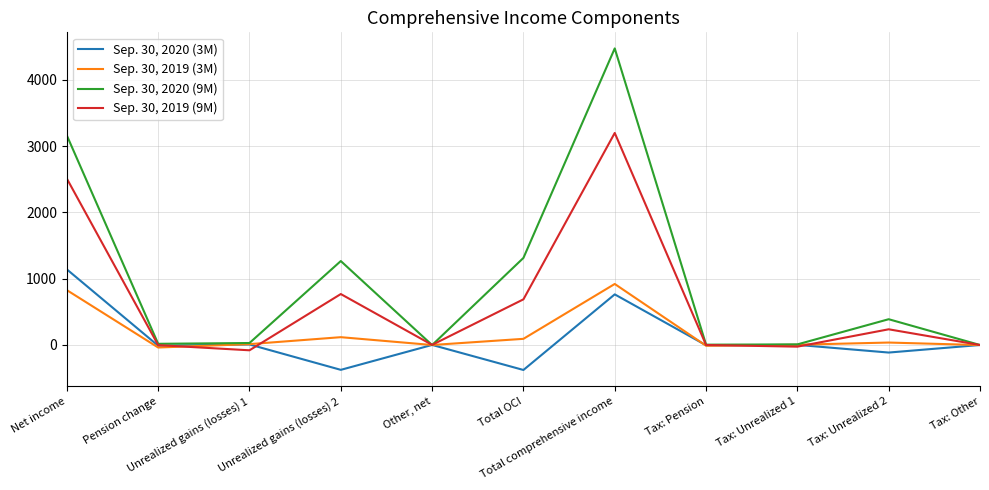

What is the maximum value shown in the chart?

4476